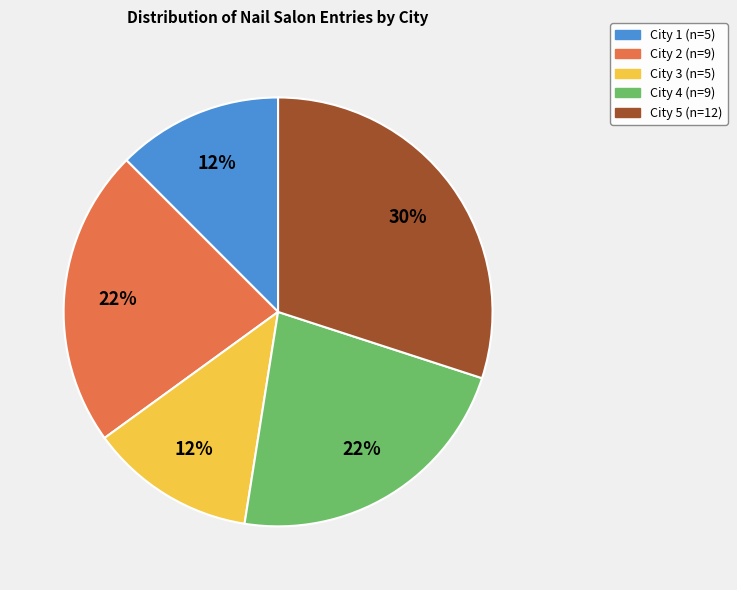

The City 5 slice represents 30% of the pie. True or false?

True